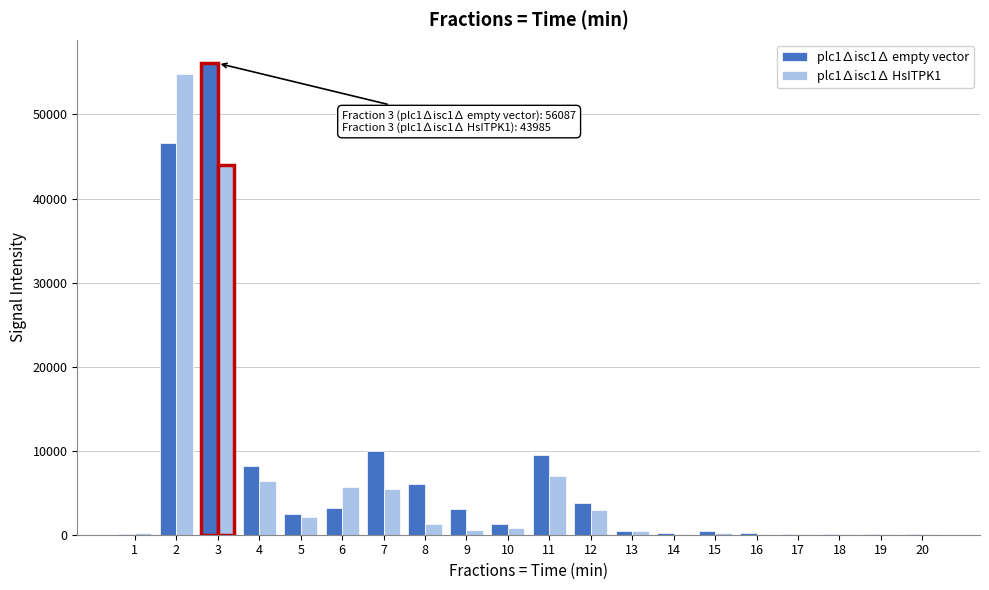

Is the value of plc1∆isc1∆ empty vector at 5 greater than the value of plc1∆isc1∆ HsITPK1 at 16?

Yes